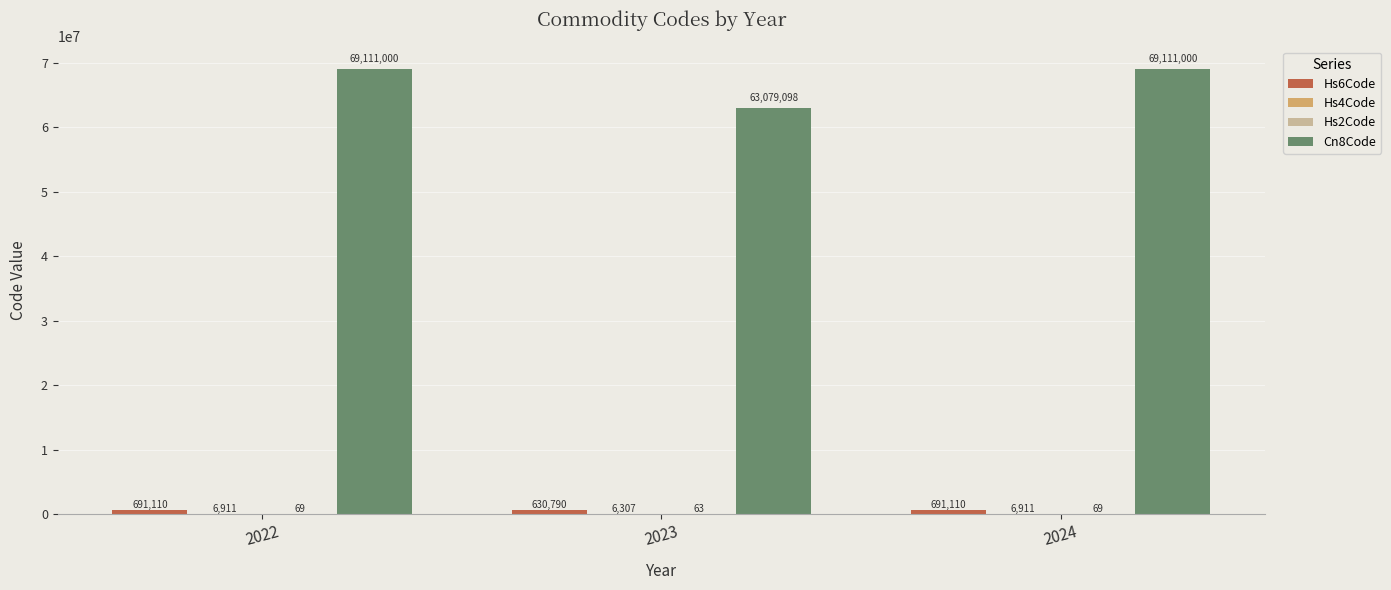

What is the total value across all series at 2024?

69809090